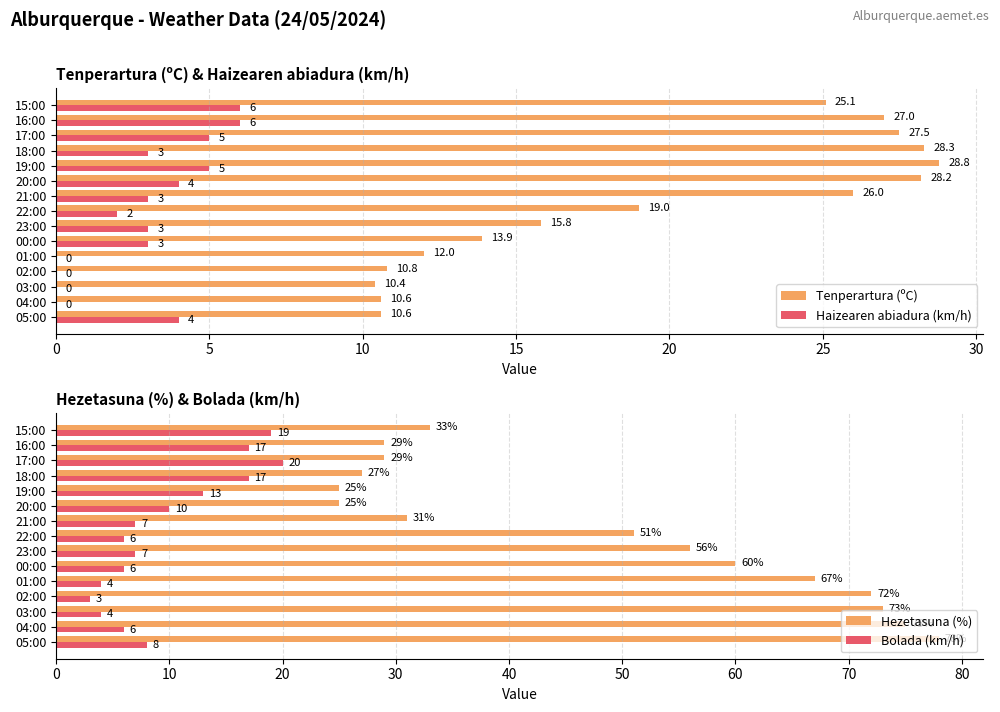

Reading right to left, what are all the values shown in this chart?

Tenperartura (ºC): 25.1	27.0	27.5	28.3	28.8	28.2	26.0	19.0	15.8	13.9	12.0	10.8	10.4	10.6	10.6
Haizearen abiadura (km/h): 6.0	6.0	5.0	3.0	5.0	4.0	3.0	2.0	3.0	3.0	0.0	0.0	0.0	0.0	4.0
Hezetasuna (%): 33.0	29.0	29.0	27.0	25.0	25.0	31.0	51.0	56.0	60.0	67.0	72.0	73.0	75.0	78.0
Bolada (km/h): 19.0	17.0	20.0	17.0	13.0	10.0	7.0	6.0	7.0	6.0	4.0	3.0	4.0	6.0	8.0